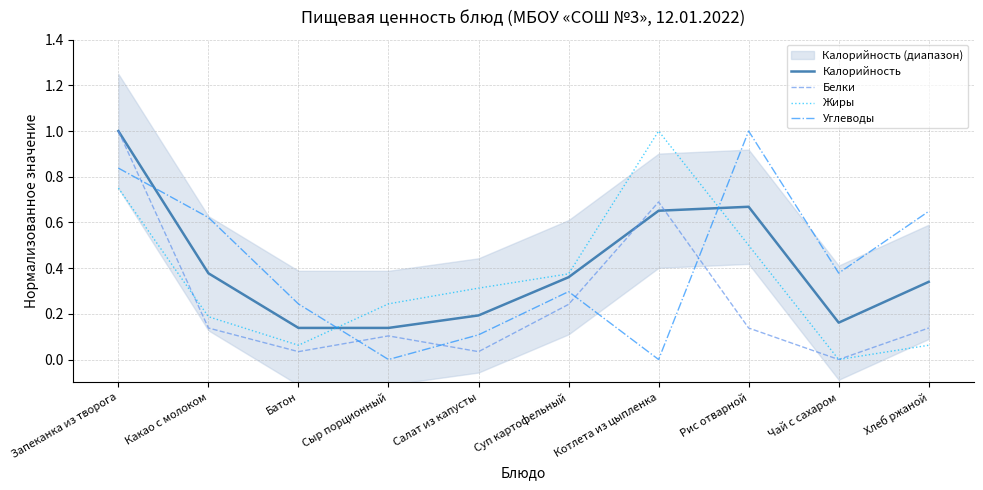

At which category is the sum across all series the highest?

Запеканка из творога